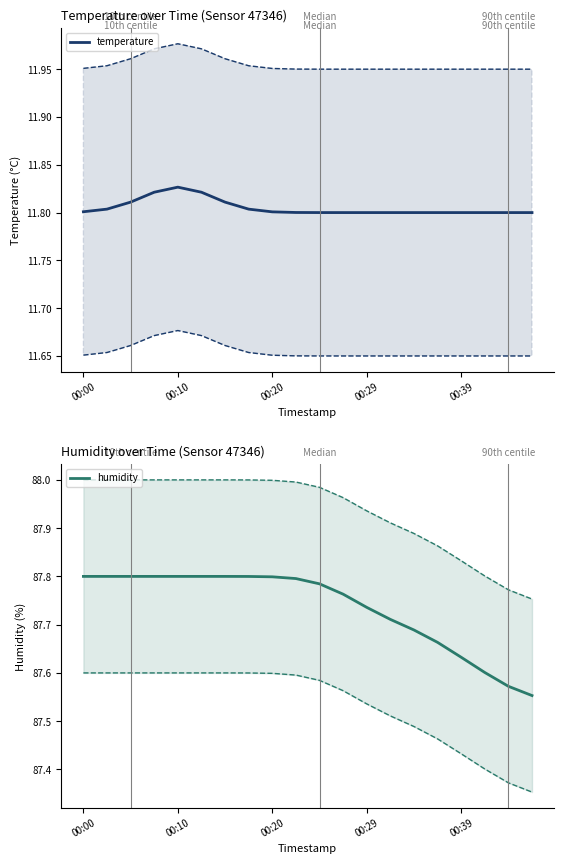

Reading left to right, extract all data points from this chart.

temperature: 11.8	11.8	11.8	11.8	11.8	11.8	11.8	11.8	11.8	11.8	11.8	11.8	11.8	11.8	11.8	11.8	11.8	11.8	11.8	11.8
humidity: 87.8	87.8	87.8	87.8	87.8	87.8	87.8	87.8	87.8	87.8	87.8	87.8	87.7	87.7	87.7	87.7	87.6	87.6	87.6	87.6